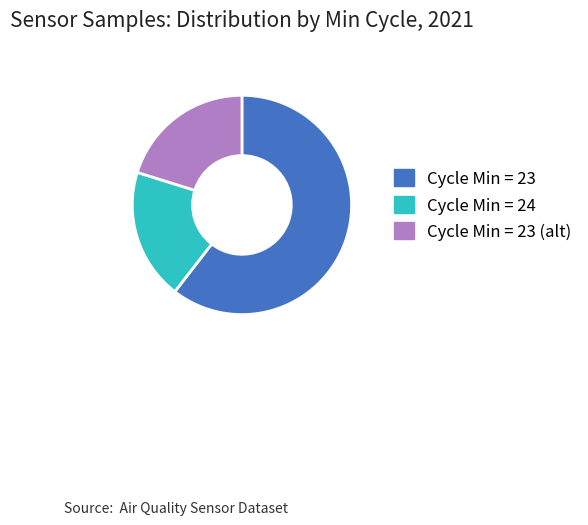

Combined, do Cycle Min = 23 and Cycle Min = 24 account for over 50%?

Yes